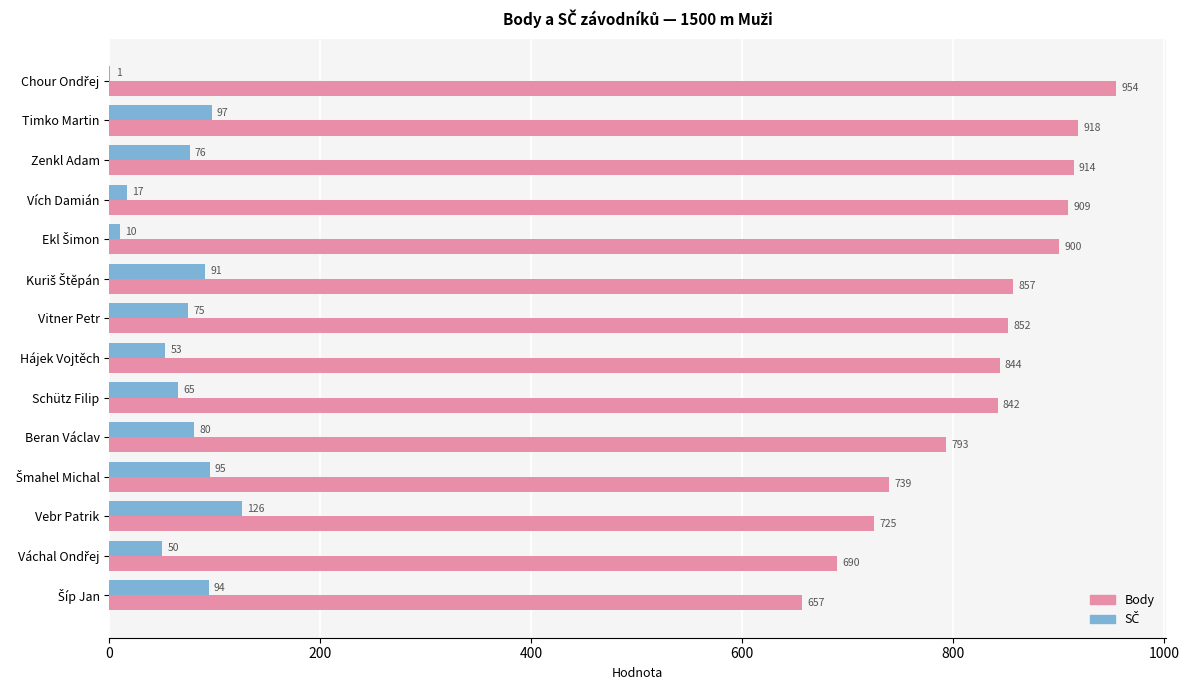

At which category is the sum across all series the highest?

Timko Martin